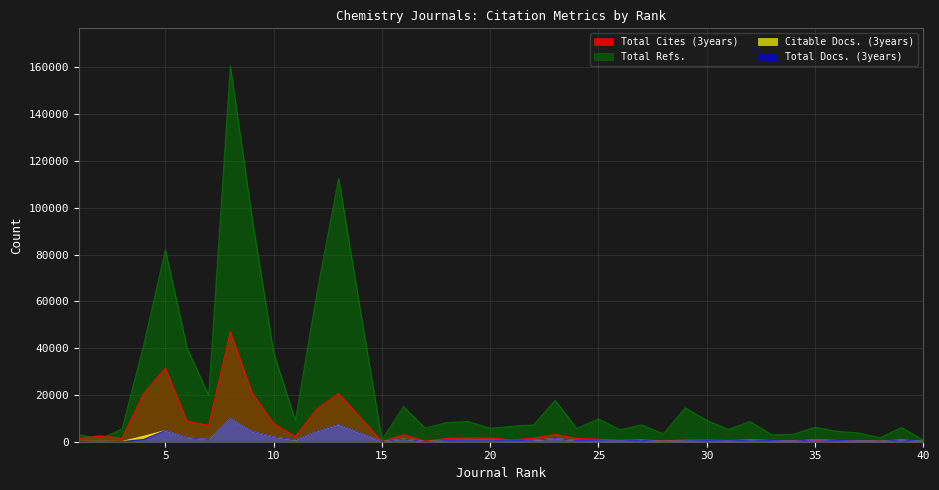

What is the value of the Total Refs. point at the 11th from the left?

9118